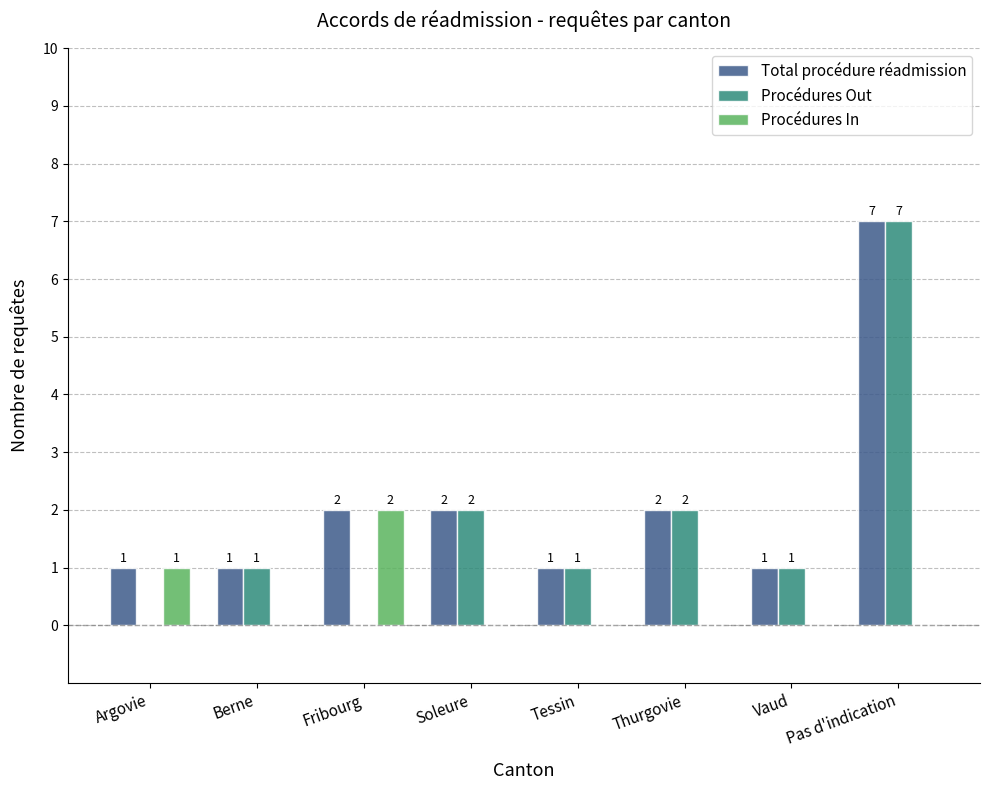

What is the average value of the Total procédure réadmission series?

2